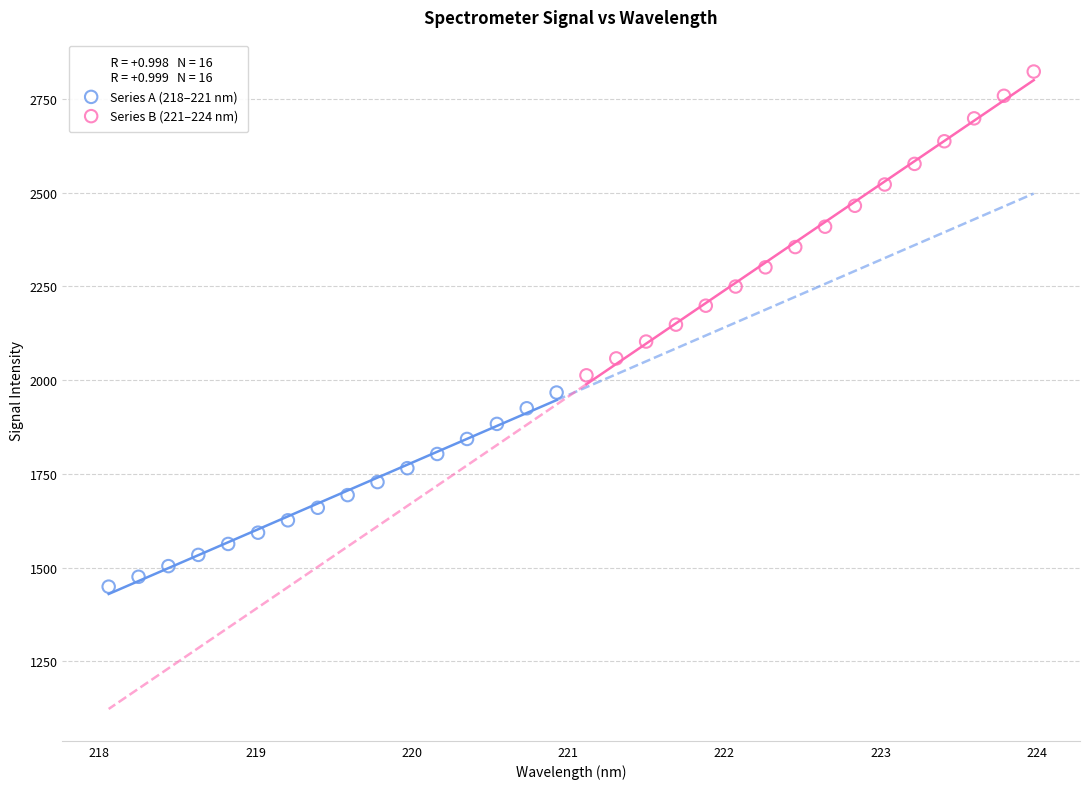

What are all the series names shown in the legend?

Series A (218–221 nm), Series B (221–224 nm)